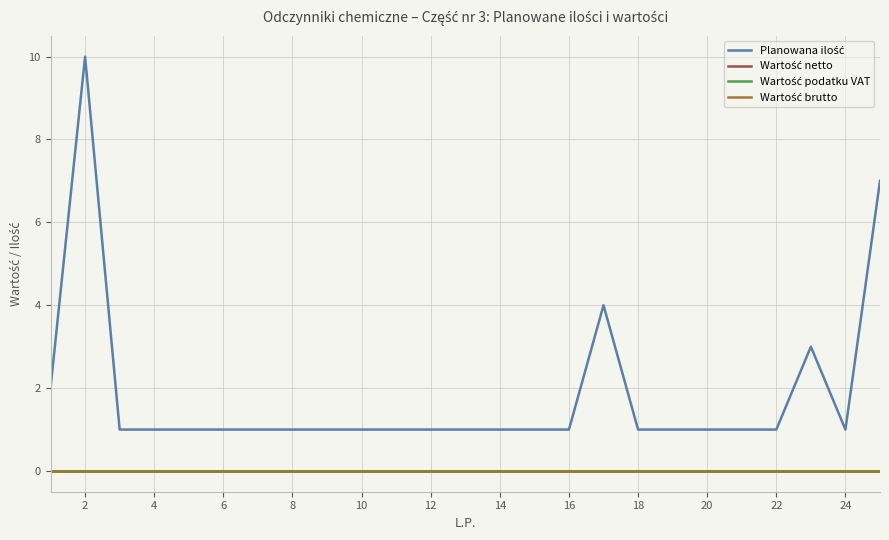

Reading left to right, extract all data points from this chart.

Planowana ilość: 2	10	1	1	1	1	1	1	1	1	1	1	1	1	1	1	4	1	1	1	1	1	3	1	7
Wartość netto: 0	0	0	0	0	0	0	0	0	0	0	0	0	0	0	0	0	0	0	0	0	0	0	0	0
Wartość podatku VAT: 0	0	0	0	0	0	0	0	0	0	0	0	0	0	0	0	0	0	0	0	0	0	0	0	0
Wartość brutto: 0	0	0	0	0	0	0	0	0	0	0	0	0	0	0	0	0	0	0	0	0	0	0	0	0